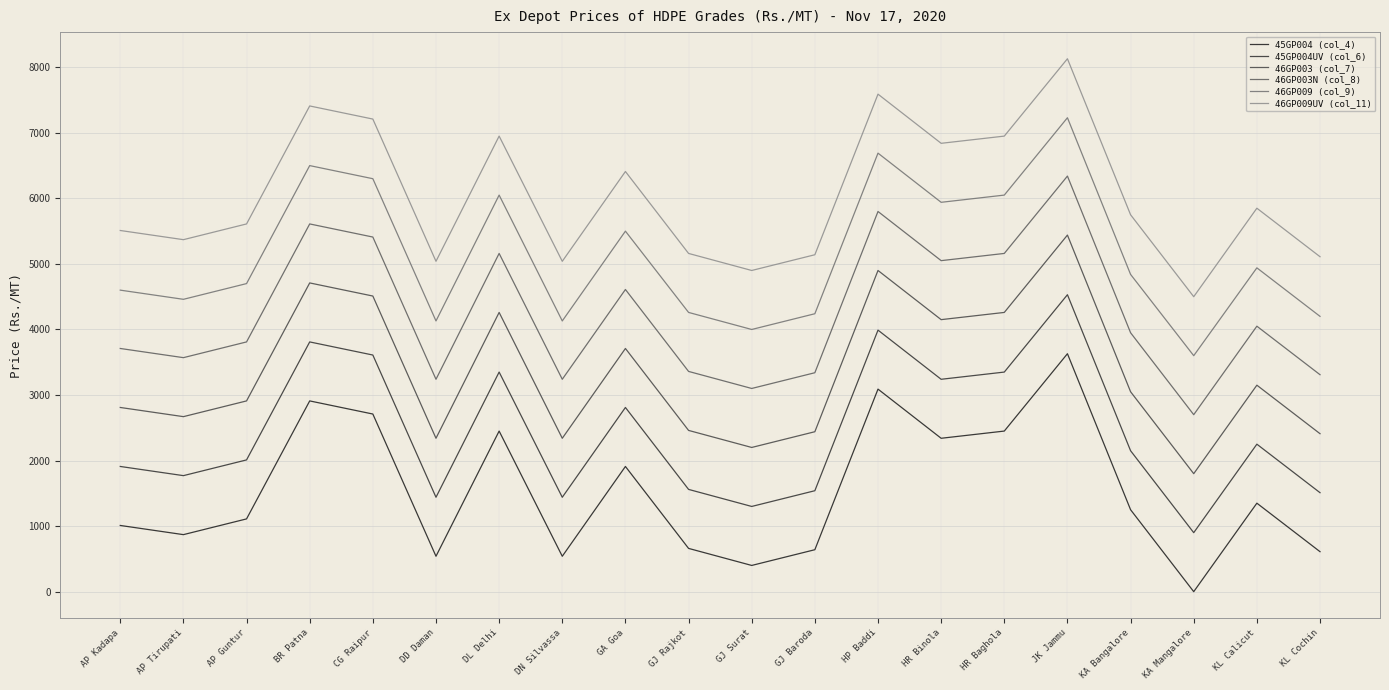

What is the sum of the 46GP009 (col_9) values at HR Baghola and DN Silvassa?

10180